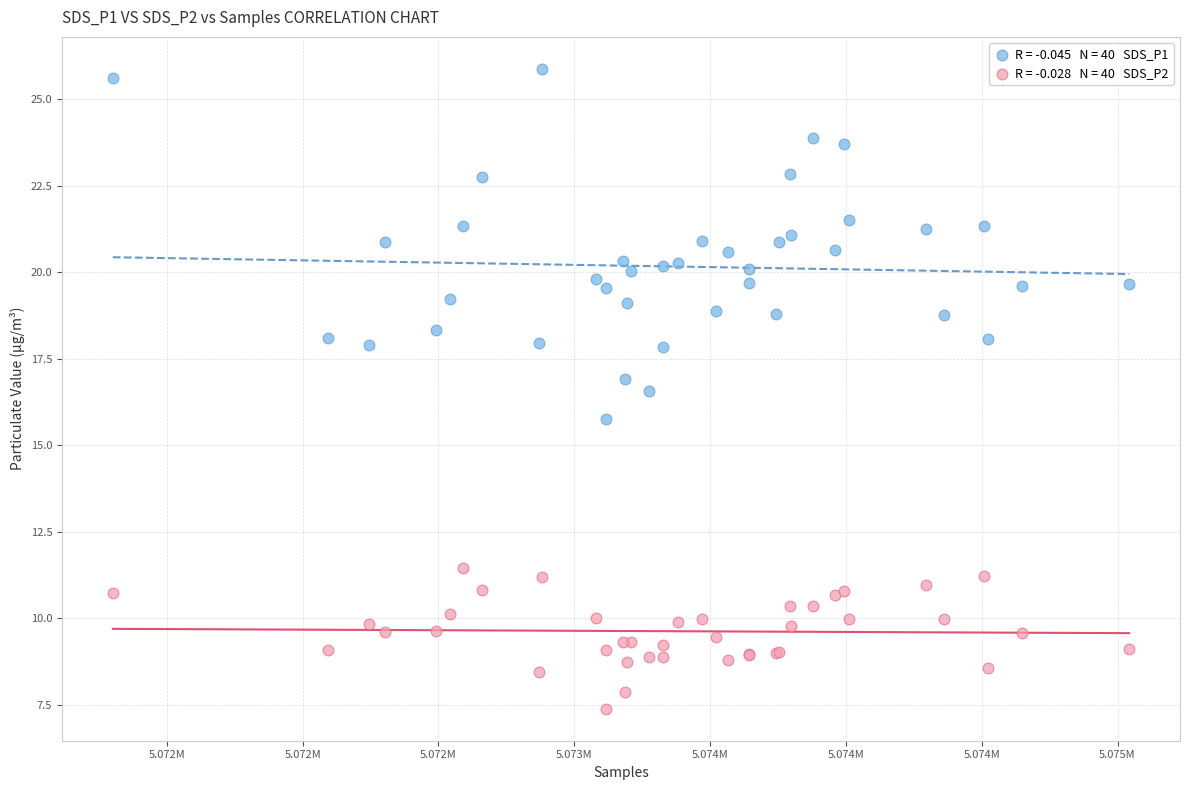

Across all series, what Y value is closest to 16?

15.8